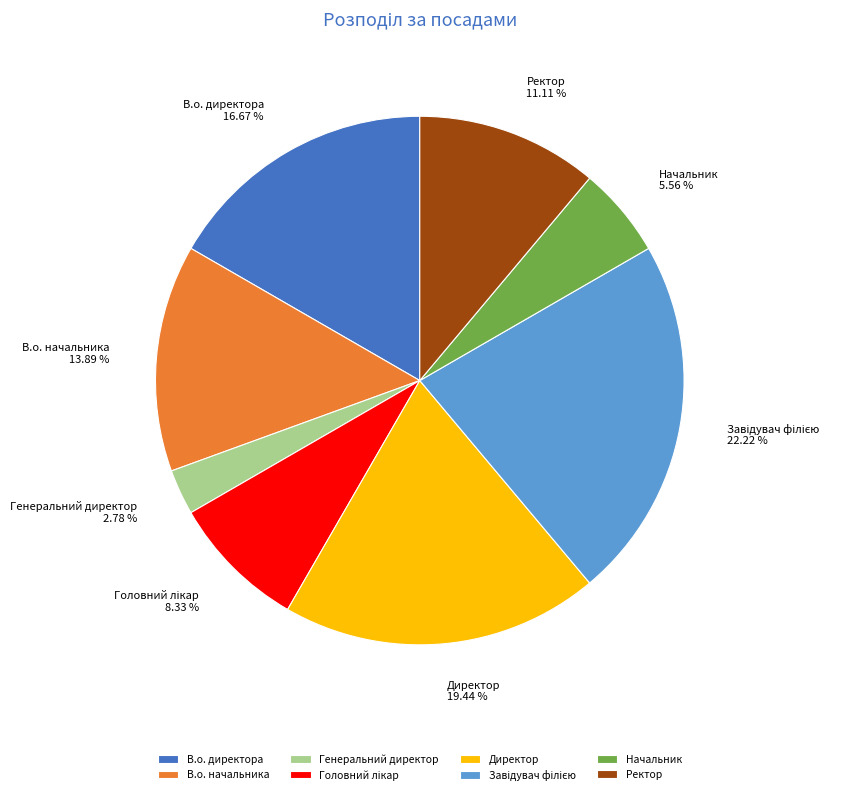

To the nearest percent, what percentage of the pie is В.о. начальника?

14%